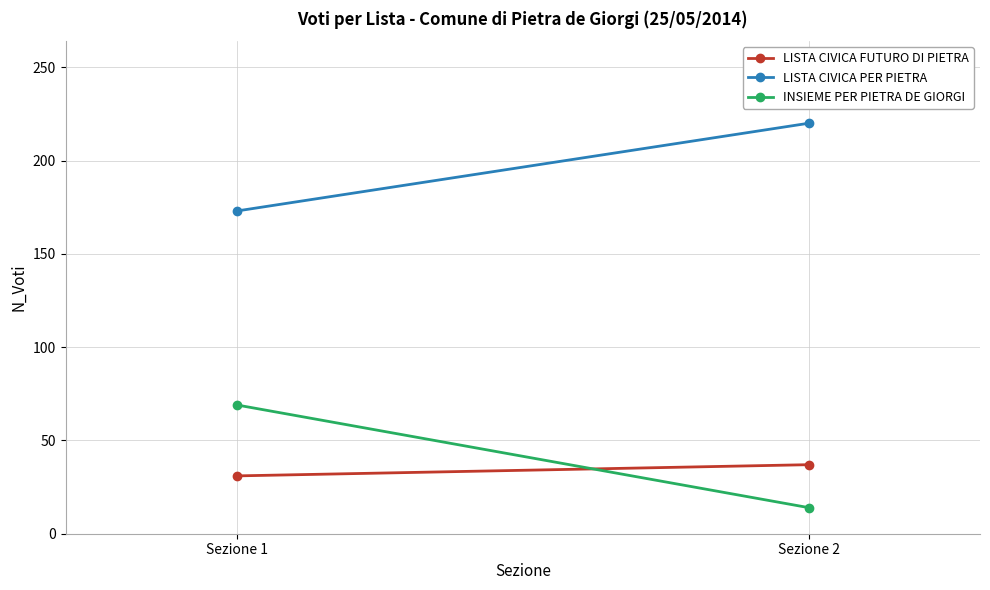

What is the highest value of the LISTA CIVICA PER PIETRA series?

220